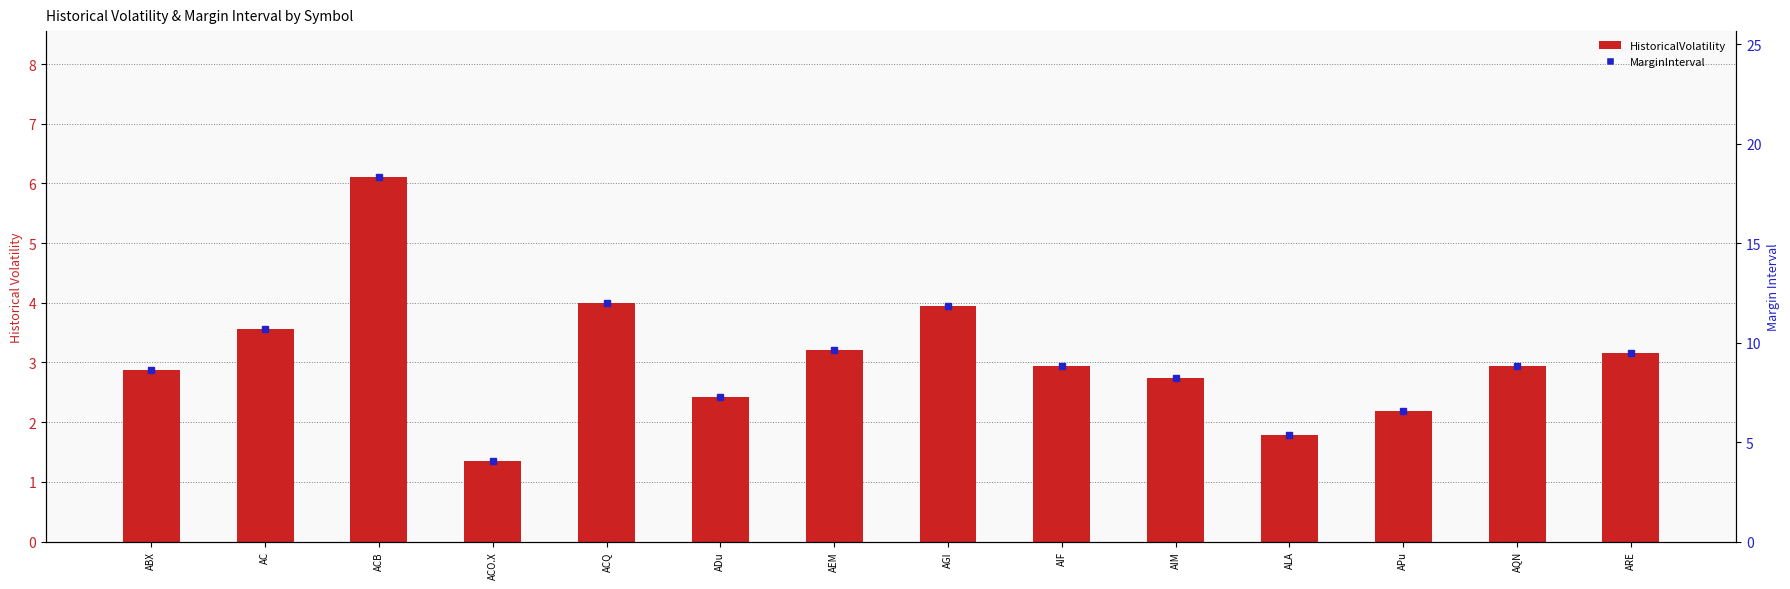

How many groups of bars are there?

14